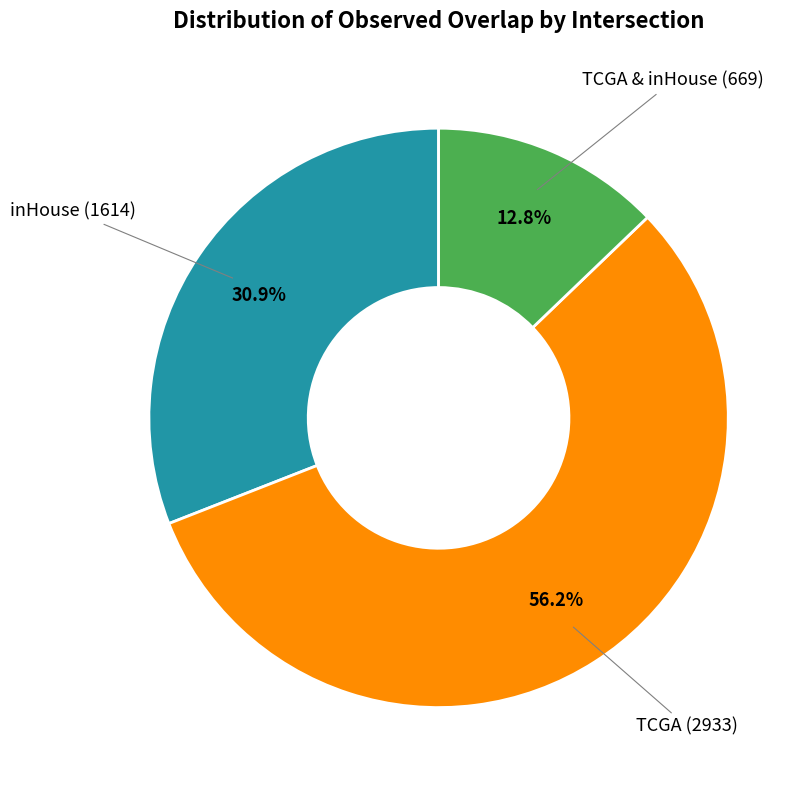

Does any single category account for the majority?

Yes